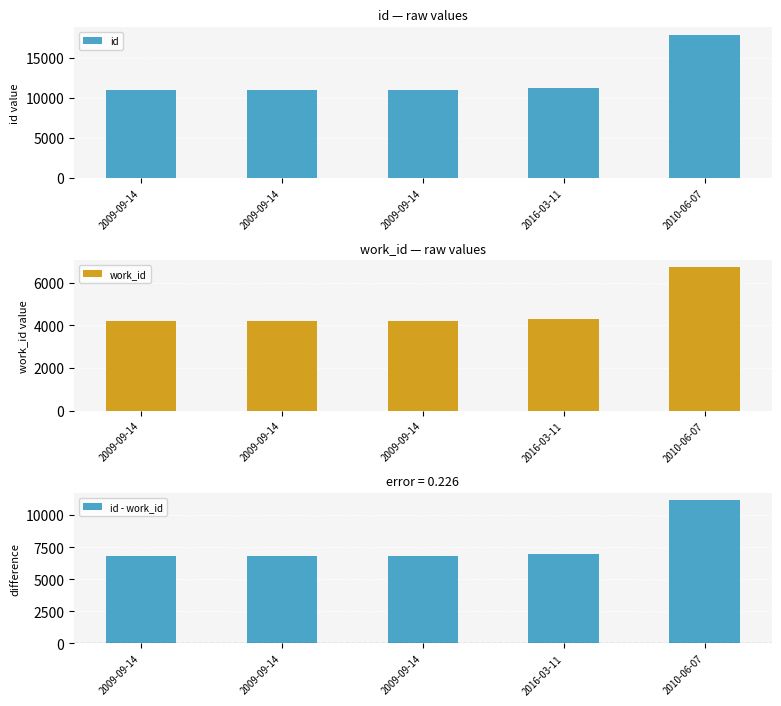

Reading left to right, what are all the values shown in this chart?

id: 2009-09-14=10995	2009-09-14=10996	2009-09-14=10999	2016-03-11=11251	2010-06-07=17866
work_id: 2009-09-14=4217	2009-09-14=4217	2009-09-14=4217	2016-03-11=4315	2010-06-07=6717
id - work_id: 2009-09-14=6778	2009-09-14=6779	2009-09-14=6782	2016-03-11=6936	2010-06-07=11149